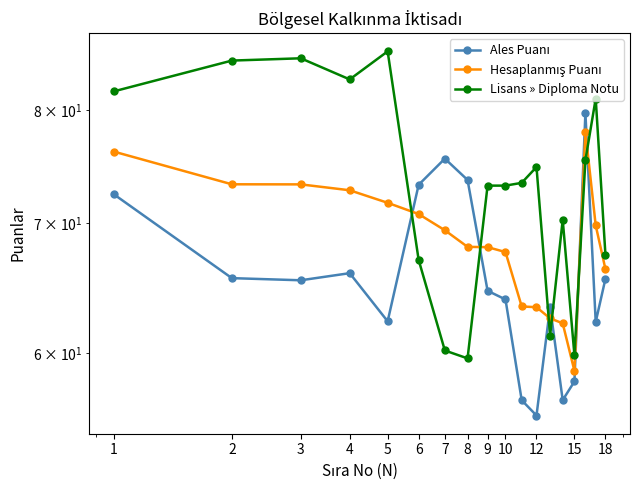

Which series has the widest spread of values?

Lisans » Diploma Notu